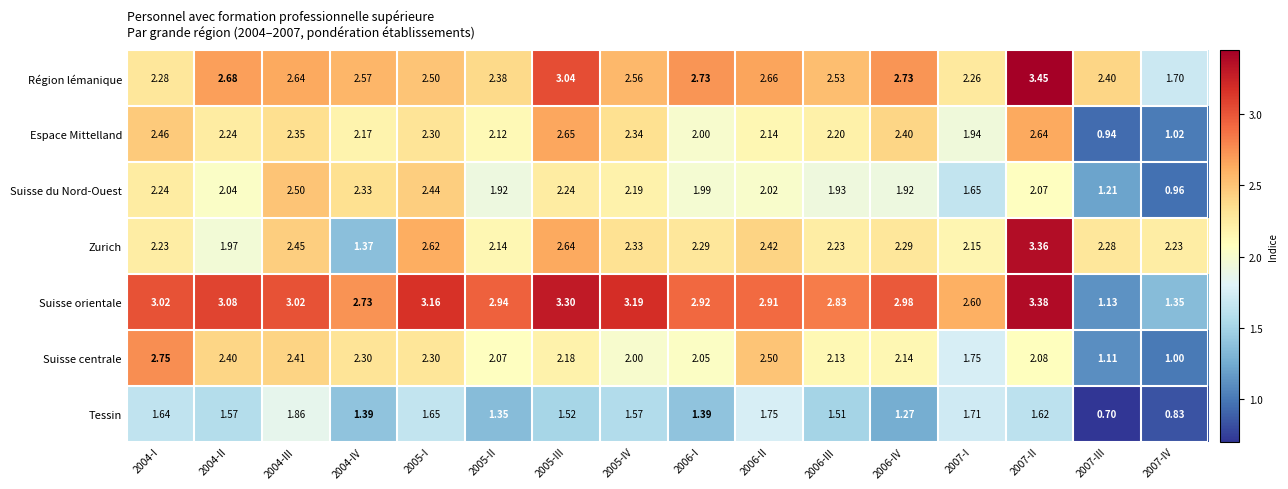

Which series has the largest total across all categories?

Suisse orientale